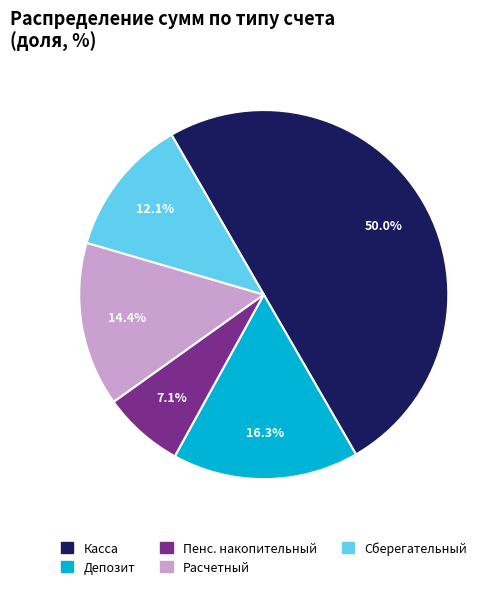

How many segments does this pie chart have?

5